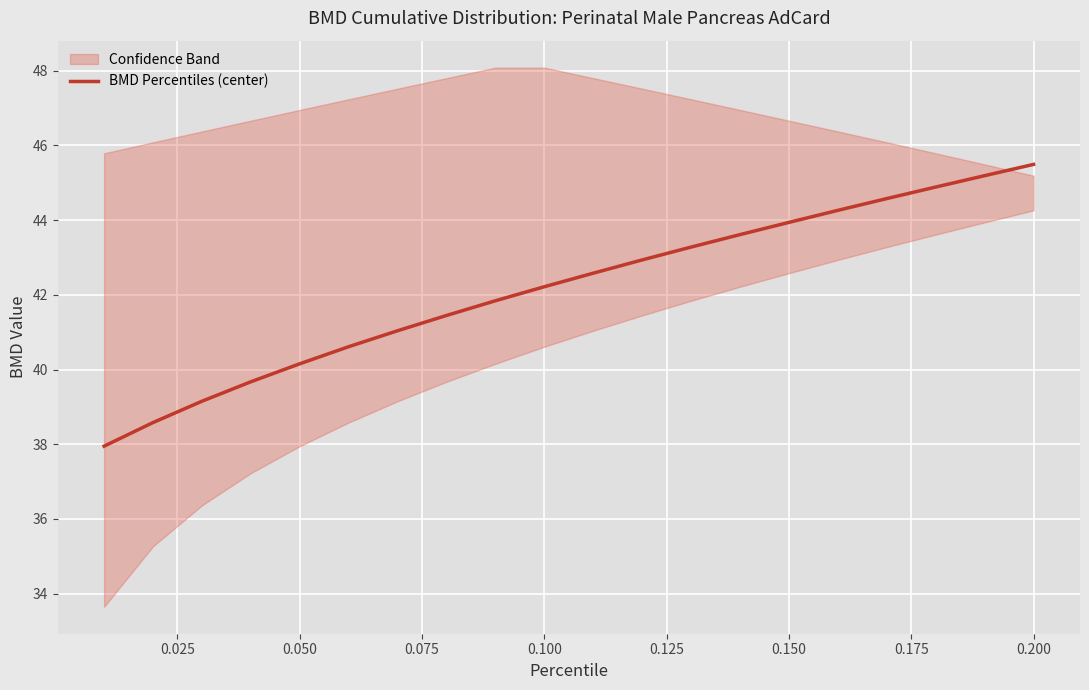

What is the average value?

42.2